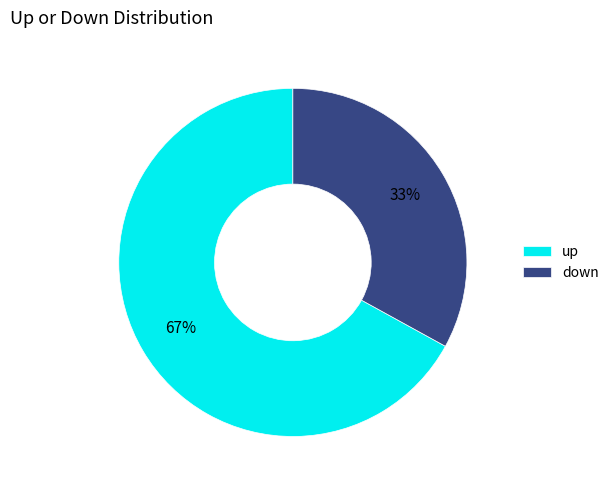

To the nearest percent, what percentage of the pie is down?

33%